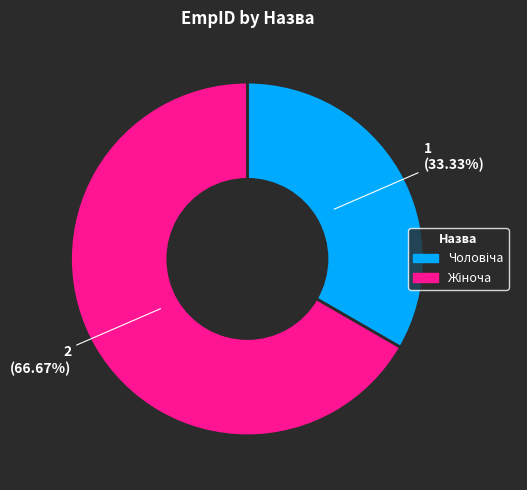

How many segments does this pie chart have?

2